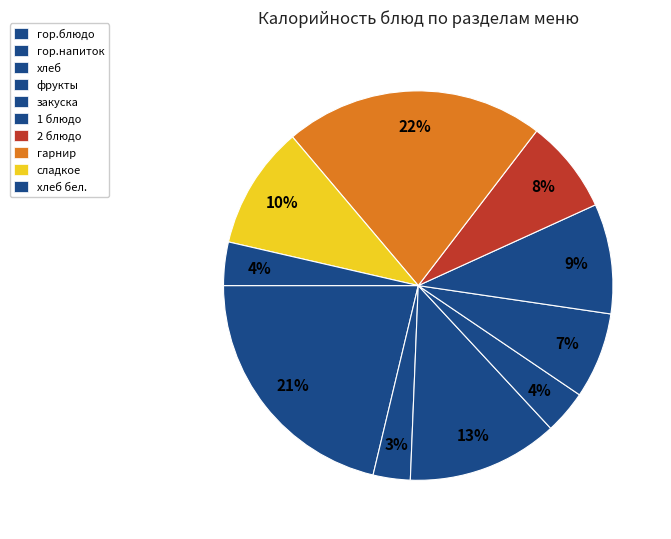

How many slices are in this pie chart?

10